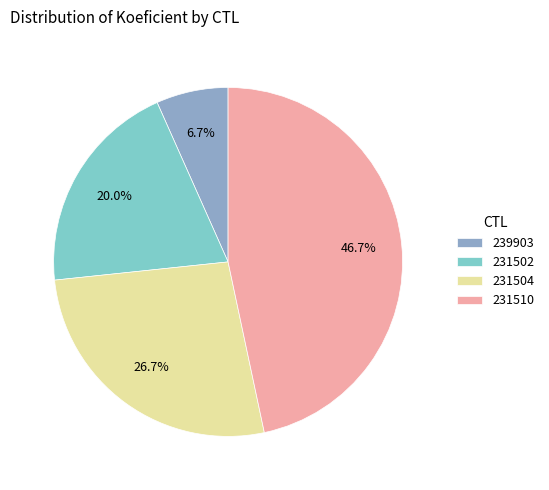

True or false: 231504 accounts for 27% of the total.

True